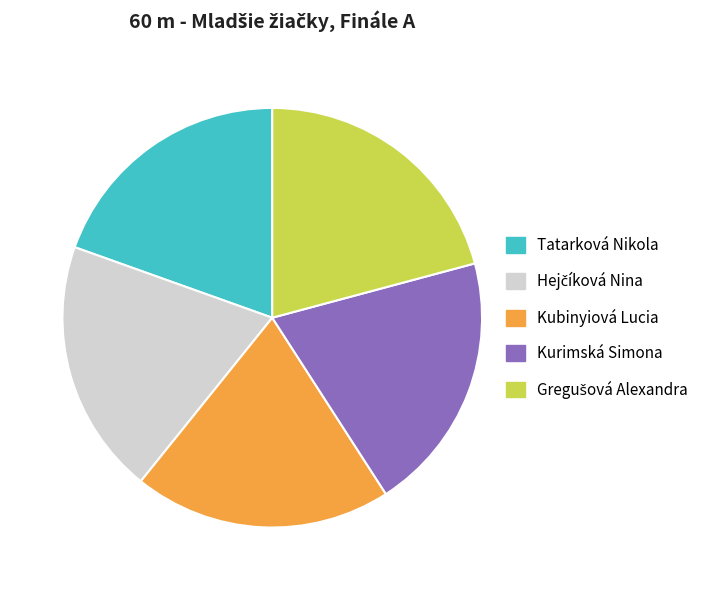

Is it true that Kubinyiová Lucia is 25% of the pie?

False